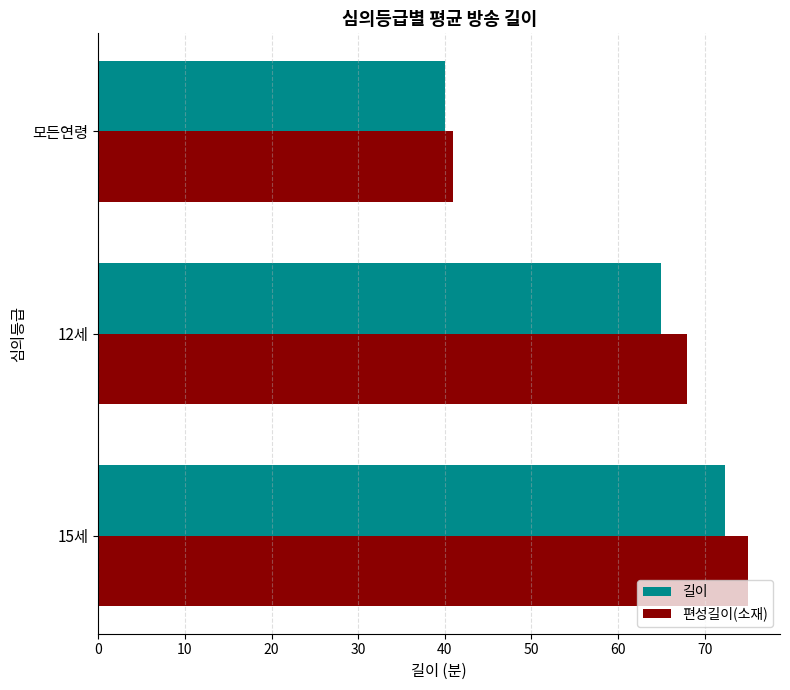

What are all the series names shown in the legend?

길이, 편성길이(소재)